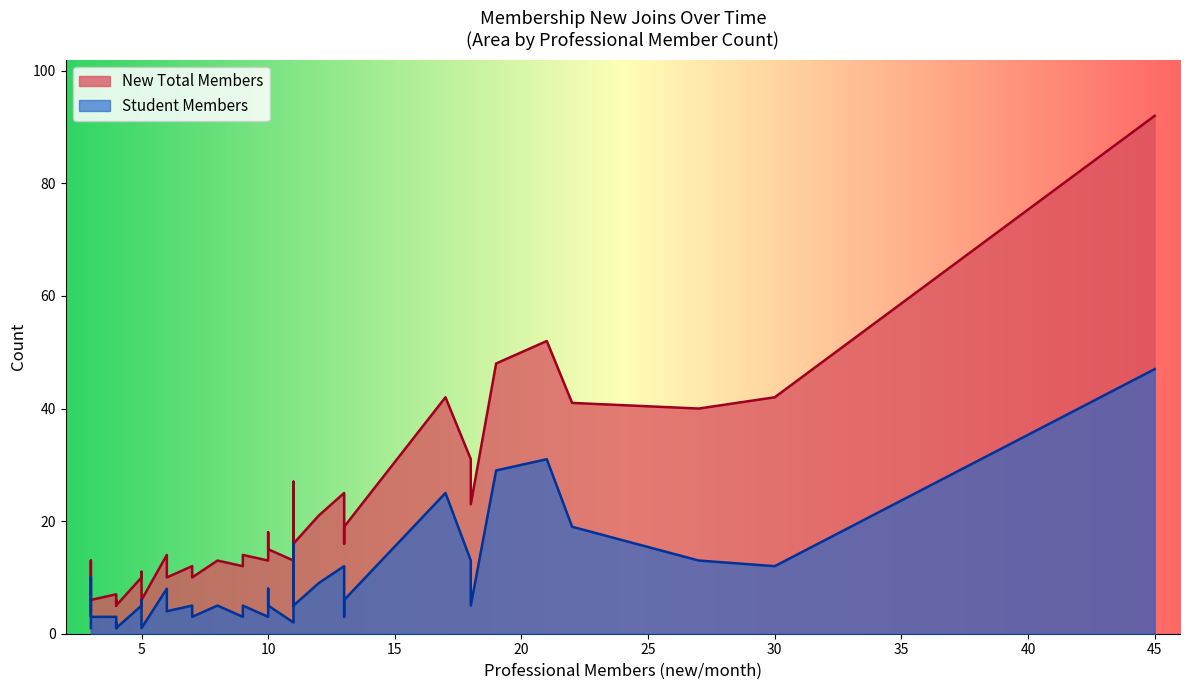

What is the maximum value shown in the chart?

92